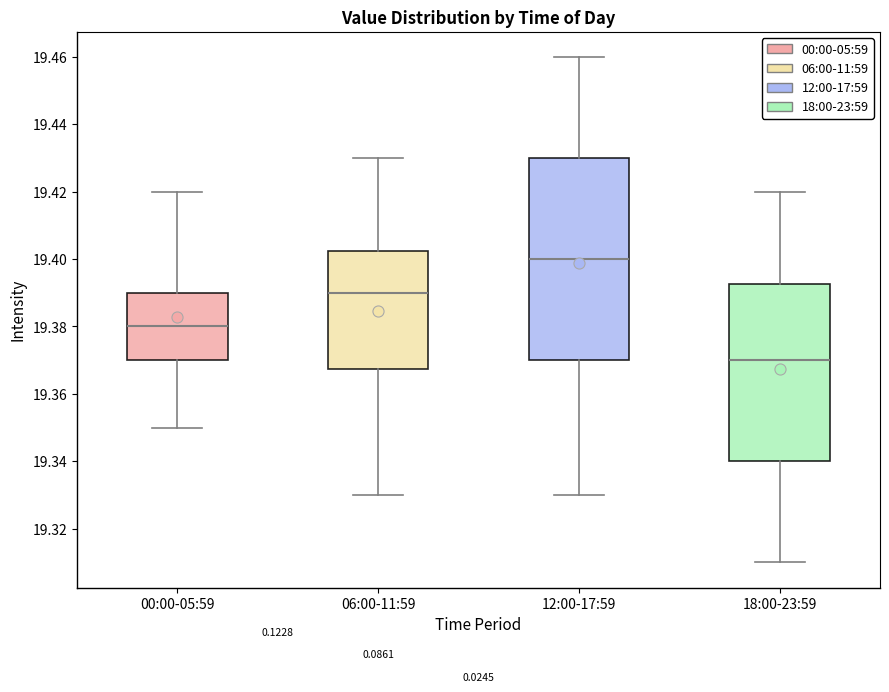

Reading left to right, read every box against the y-axis: the position of its median line, the range the box covers, and the ends of its whiskers. The values are not printed on the chart, so give them approximately, as read against the axis.

00:00-05:59: median 19.380, box 19.370 to 19.390, whiskers 19.350 to 19.420
06:00-11:59: median 19.390, box 19.368 to 19.402, whiskers 19.330 to 19.430
12:00-17:59: median 19.400, box 19.370 to 19.430, whiskers 19.330 to 19.460
18:00-23:59: median 19.370, box 19.340 to 19.392, whiskers 19.310 to 19.420